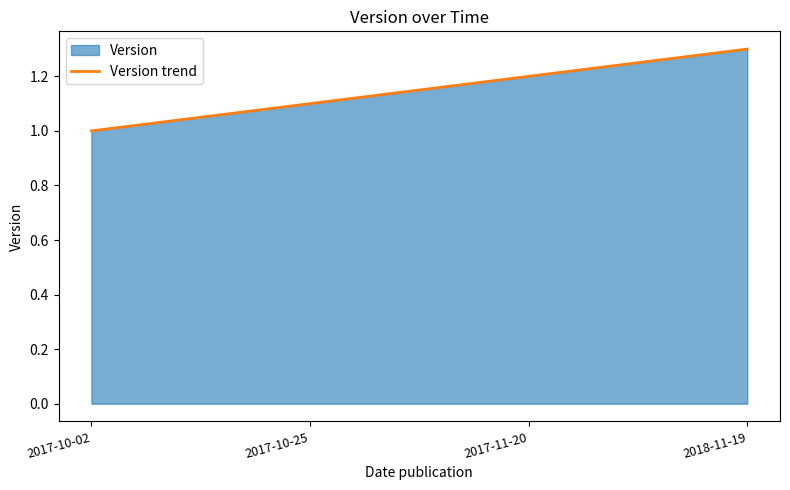

Which label corresponds to the largest value in the chart?

2018-11-19